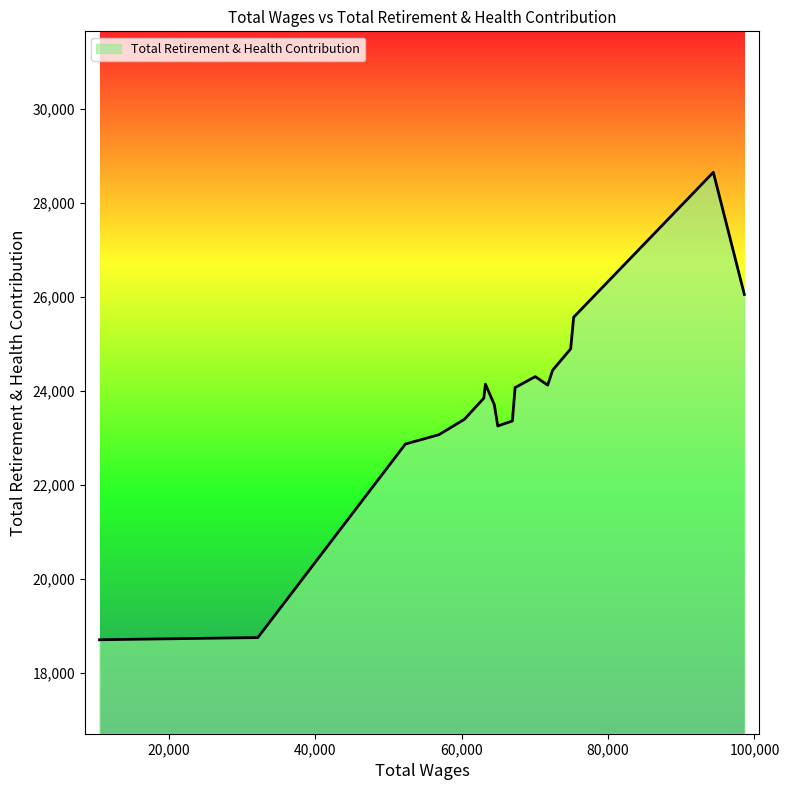

What is the minimum value shown in the chart?

18704